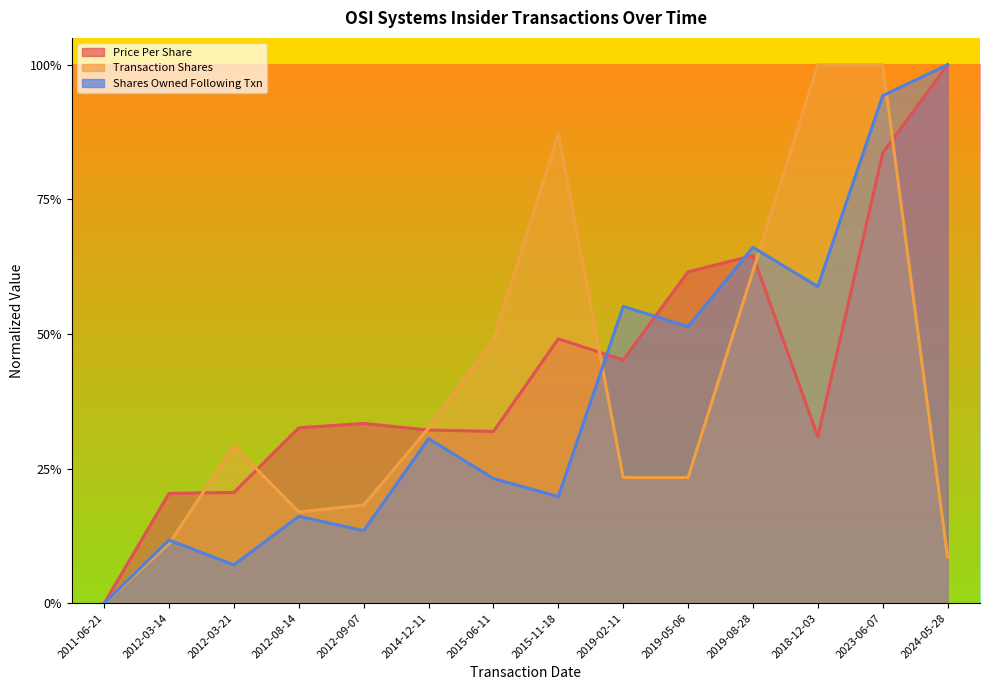

Rank the series at 2015-06-11 from highest to lowest value.

transactionShares, transactionPricePerShare, sharesOwnedFollowingTransaction